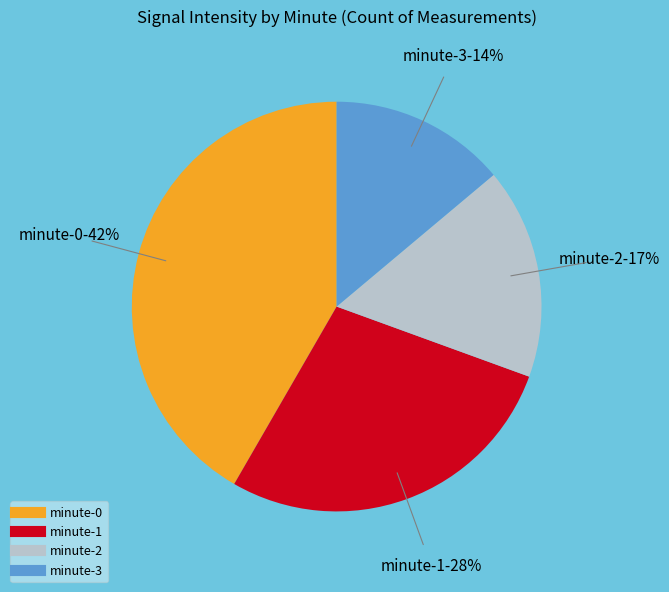

Combined, do minute-2 and minute-3 account for over 50%?

No